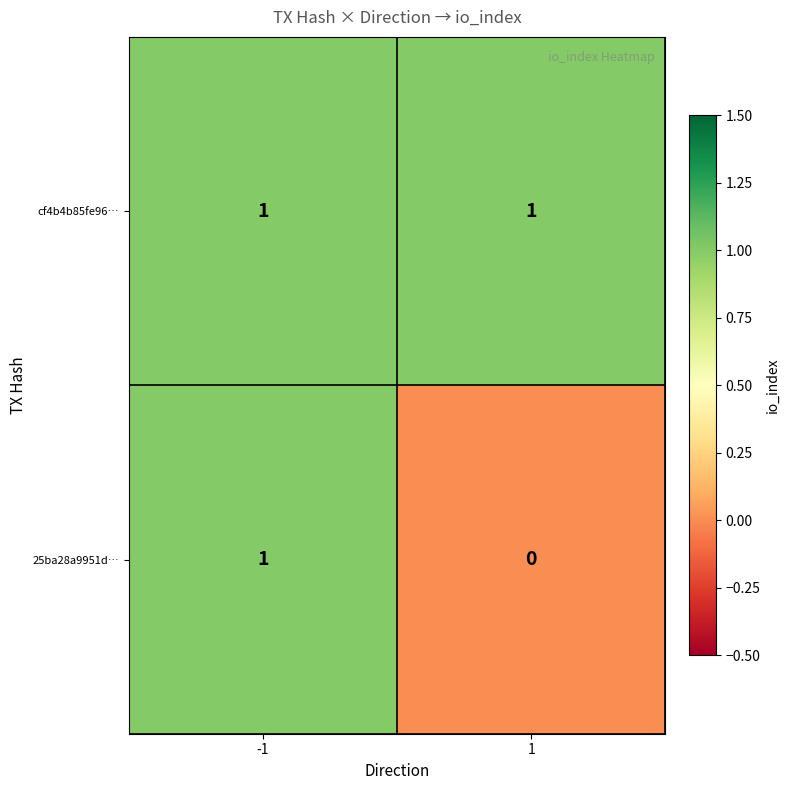

Reading left to right, list all the values displayed in this chart.

cf4b4b85fe96…: 1	1
25ba28a9951d…: 1	0